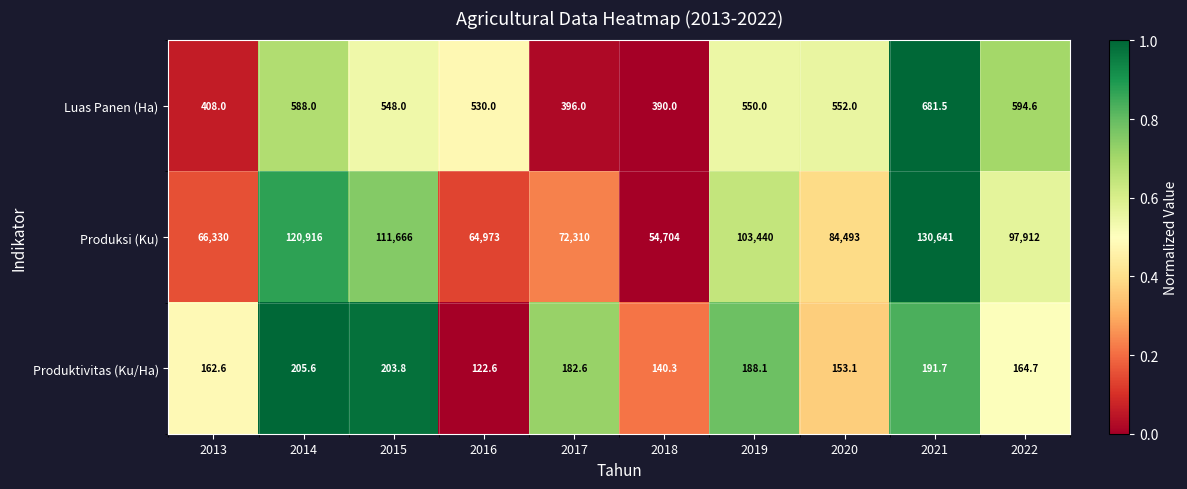

At which category is the sum across all series the highest?

2021